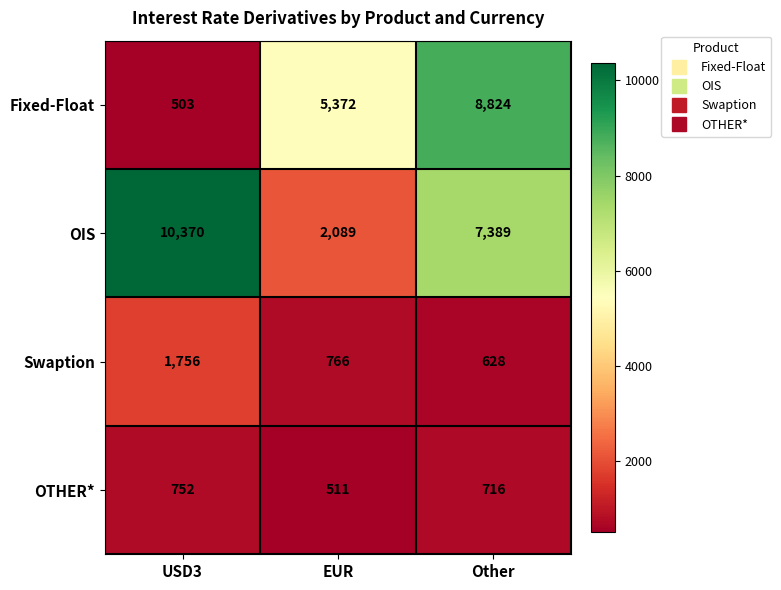

What is the average value of the Fixed-Float series?

4900